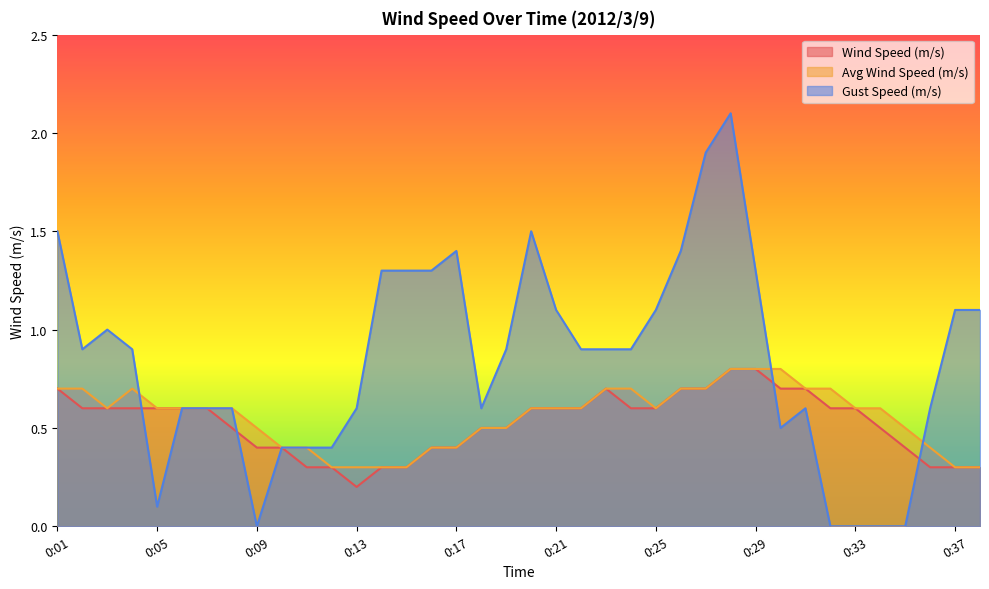

At which category does Gust Speed (m/s) reach its first local peak?

0:03